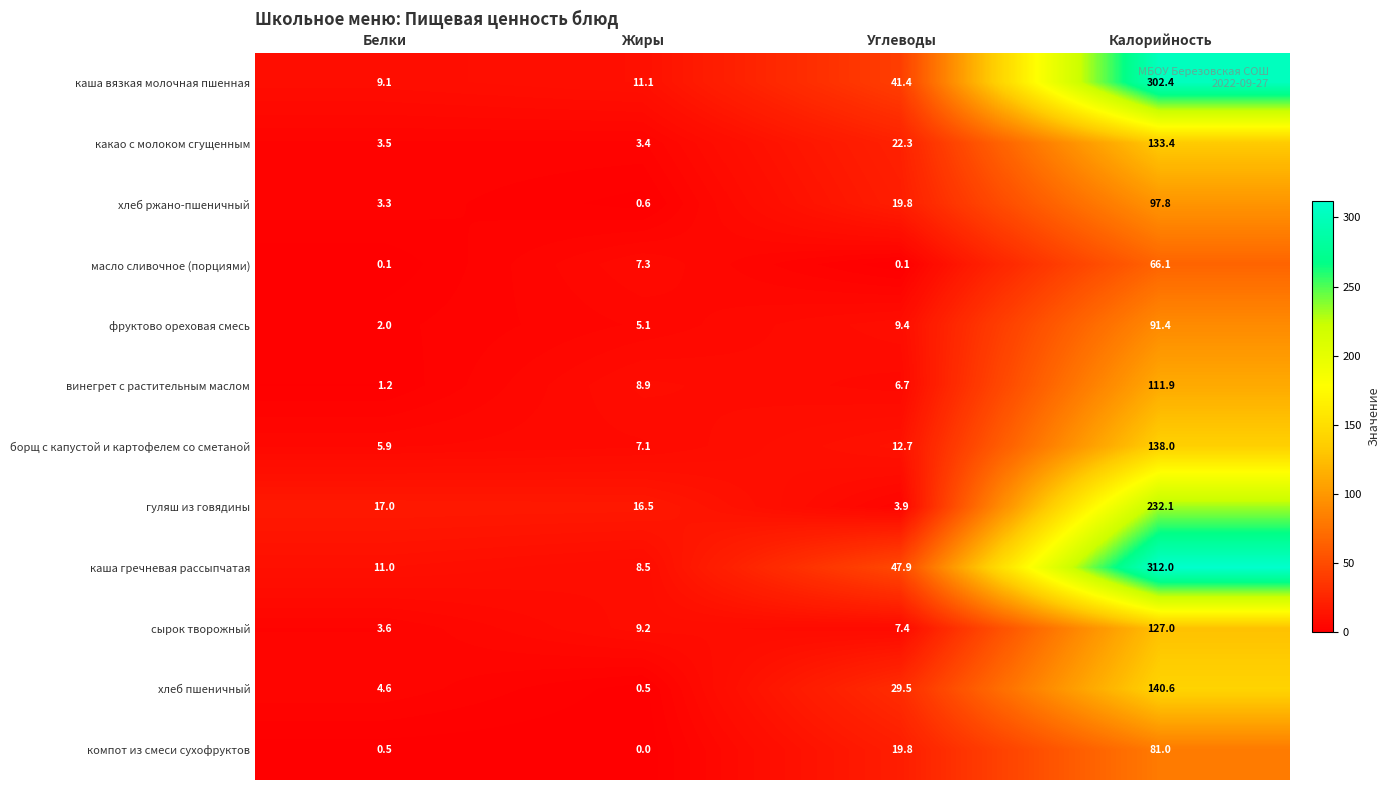

Which series has the largest range (max minus min)?

каша гречневая рассыпчатая